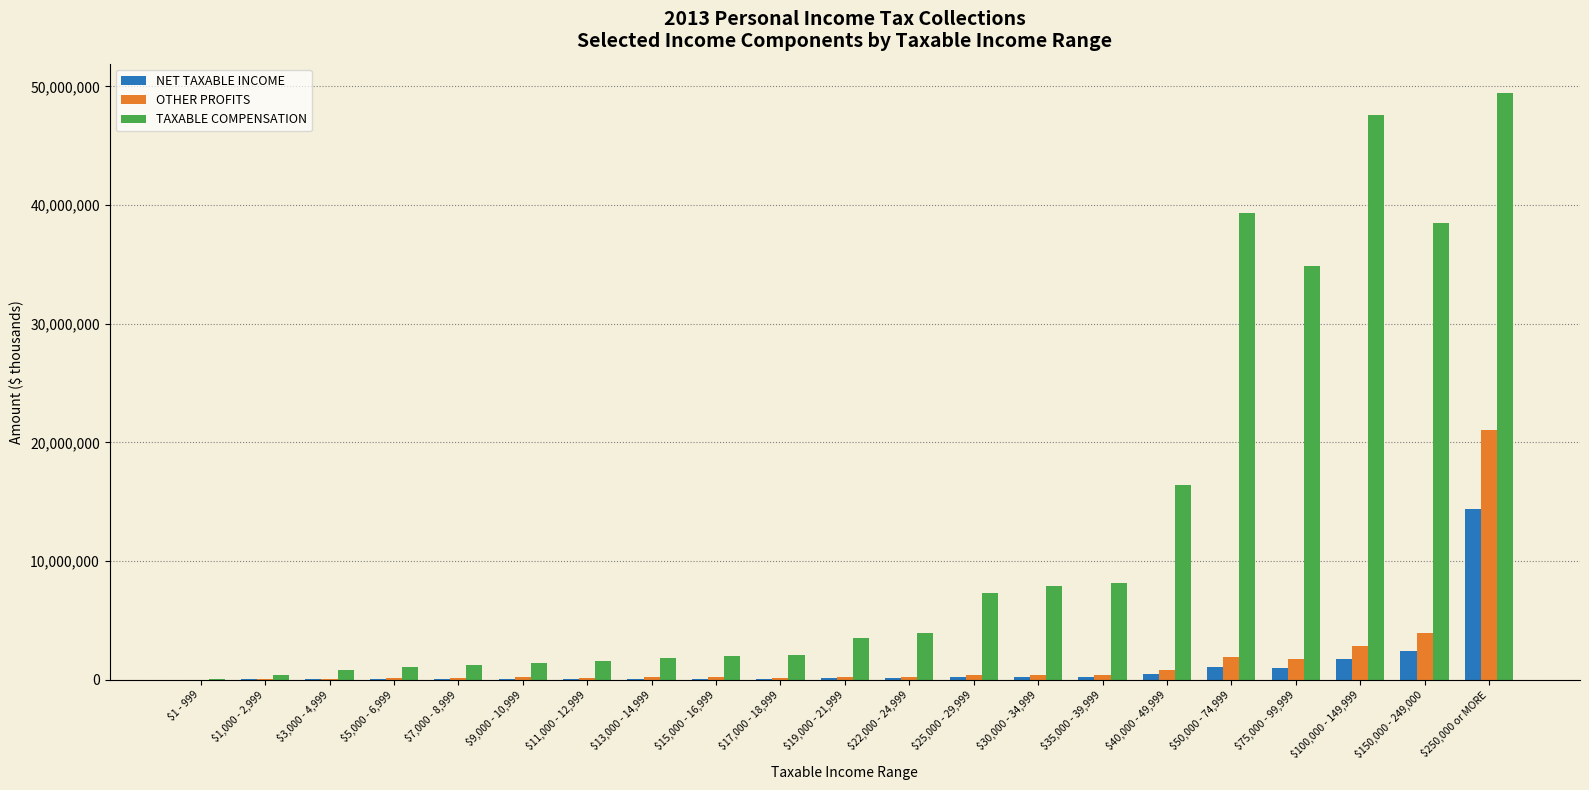

Where does the OTHER PROFITS series first go above 257552?

$19,000 - 21,999